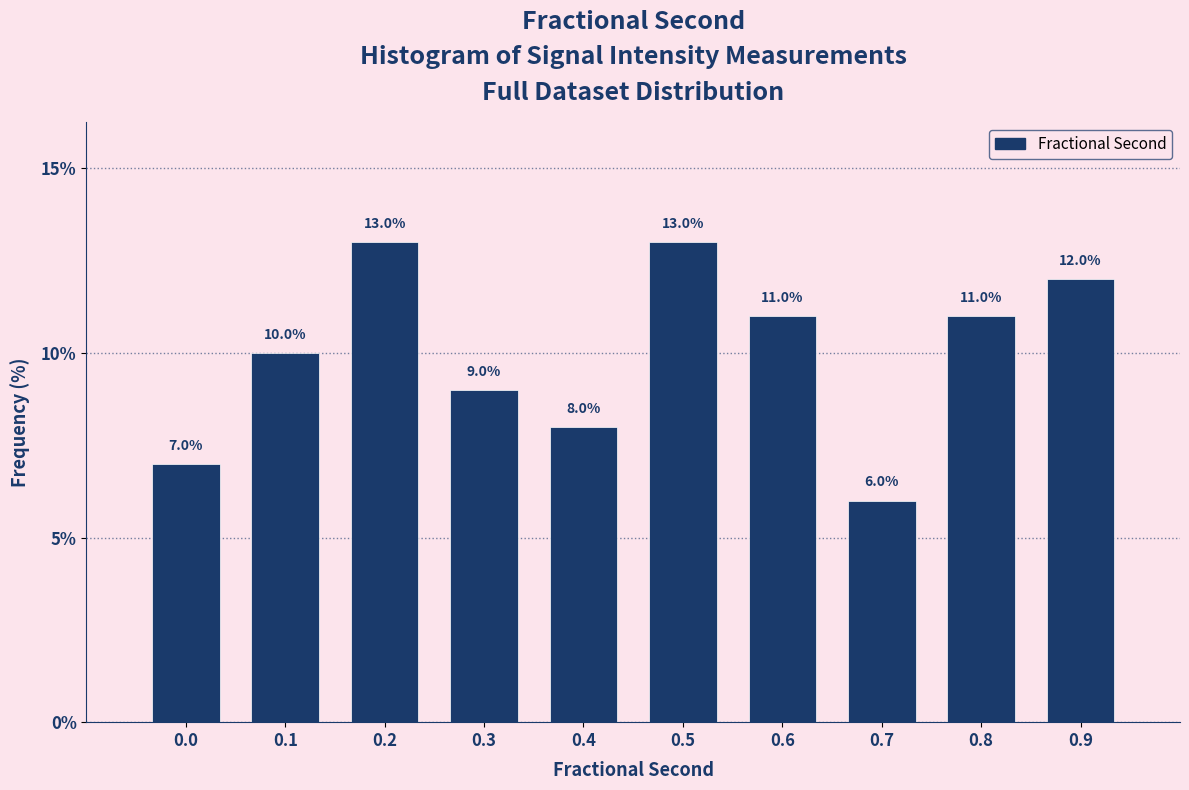

Reading left to right, transcribe all the data shown in this chart.

0.0=7.0	0.1=10.0	0.2=13.0	0.3=9.0	0.4=8.0	0.5=13.0	0.6=11.0	0.7=6.0	0.8=11.0	0.9=12.0